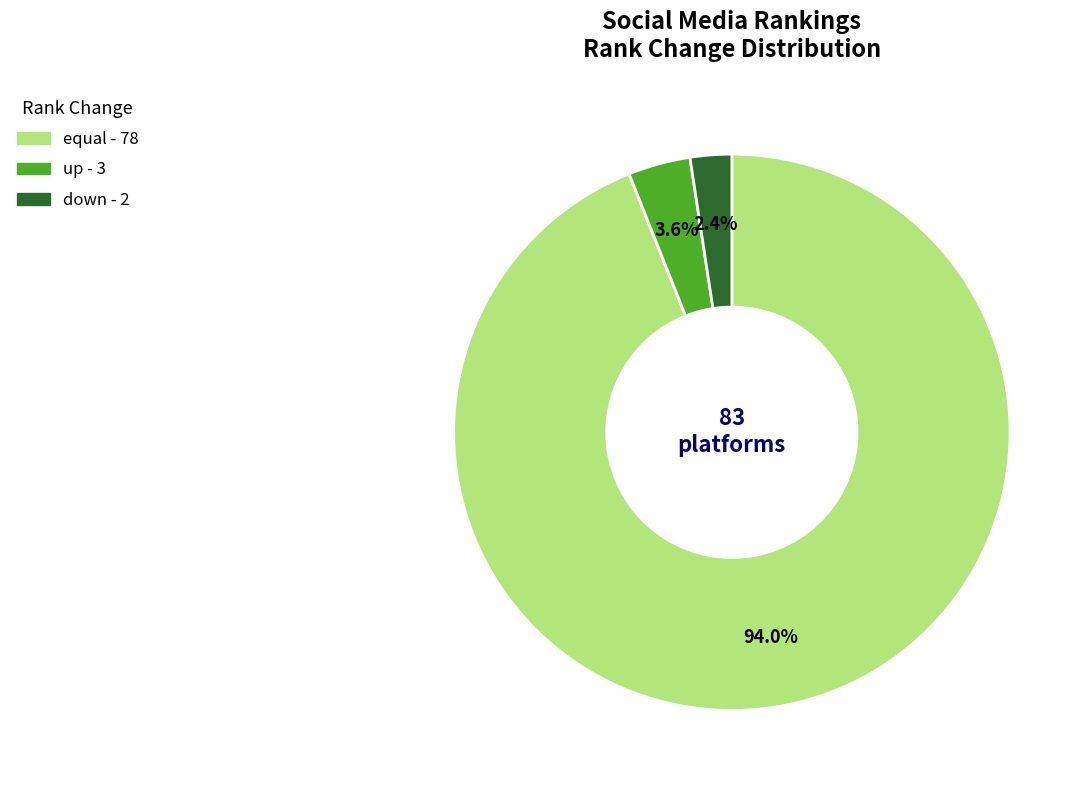

To the nearest percent, what portion does equal represent?

94%